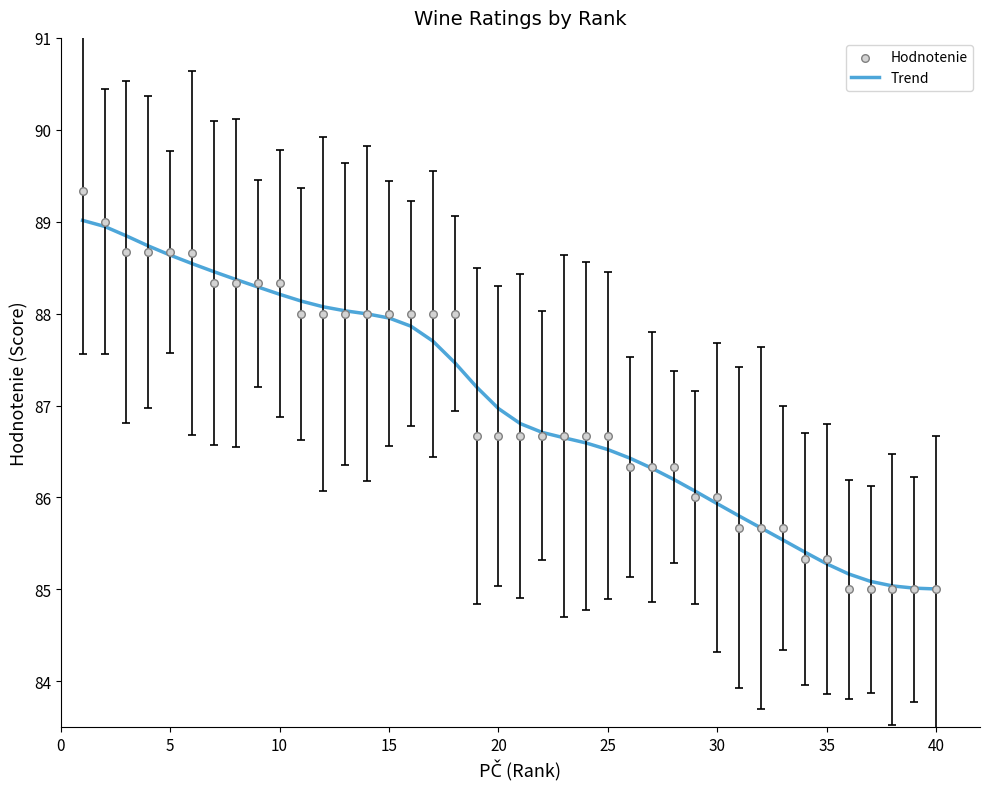

What are all the series names shown in the legend?

Trend, Hodnotenie